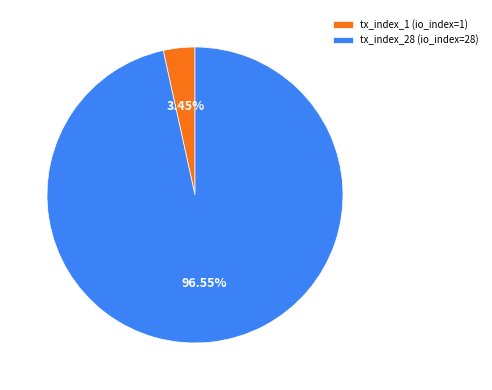

Between tx_index_1 (io_index=1) and tx_index_28 (io_index=28), which is larger?

tx_index_28 (io_index=28)